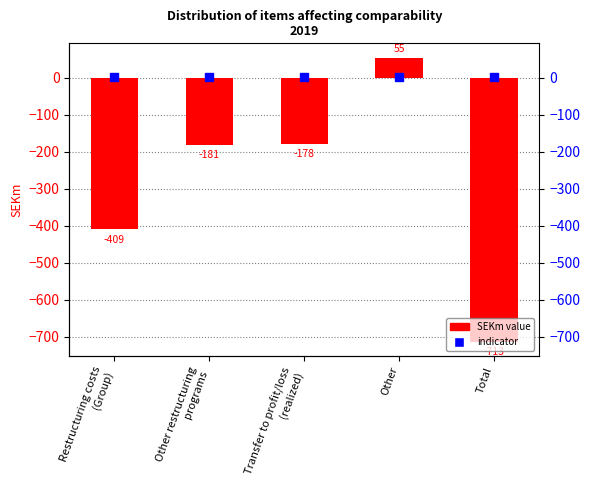

Reading left to right, what are all the values shown in this chart?

-409	-181	-178	55	-713